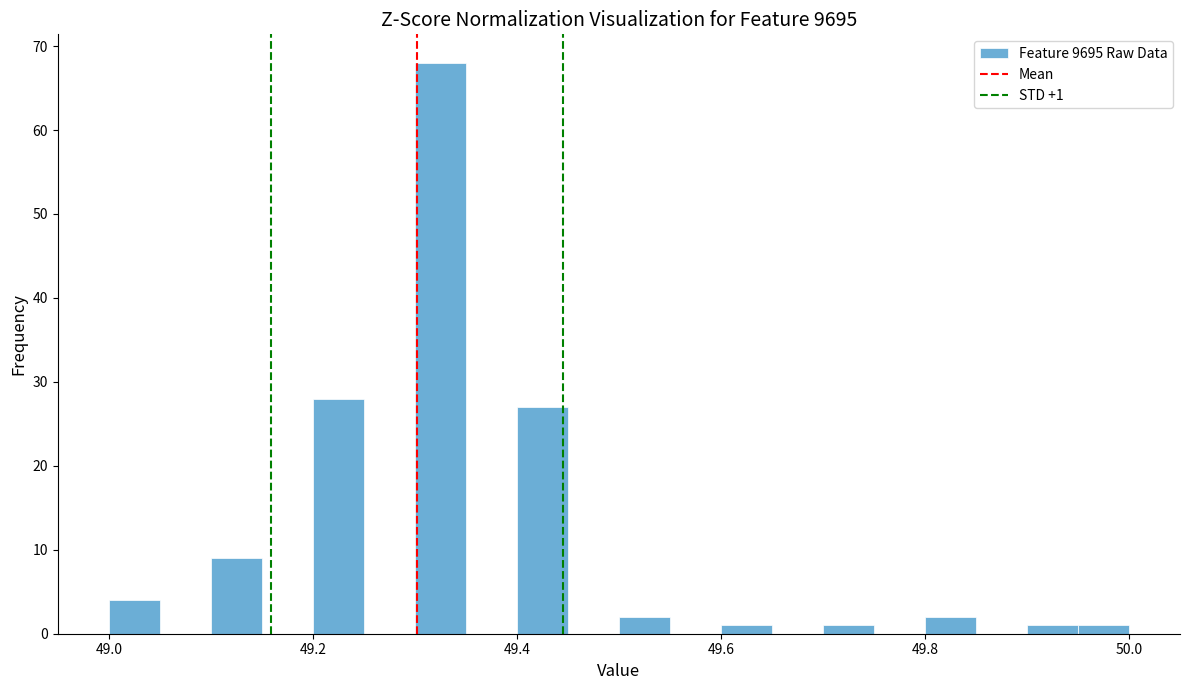

Read against the x-axis, roughly where is the centre of the tallest bar?

49.32